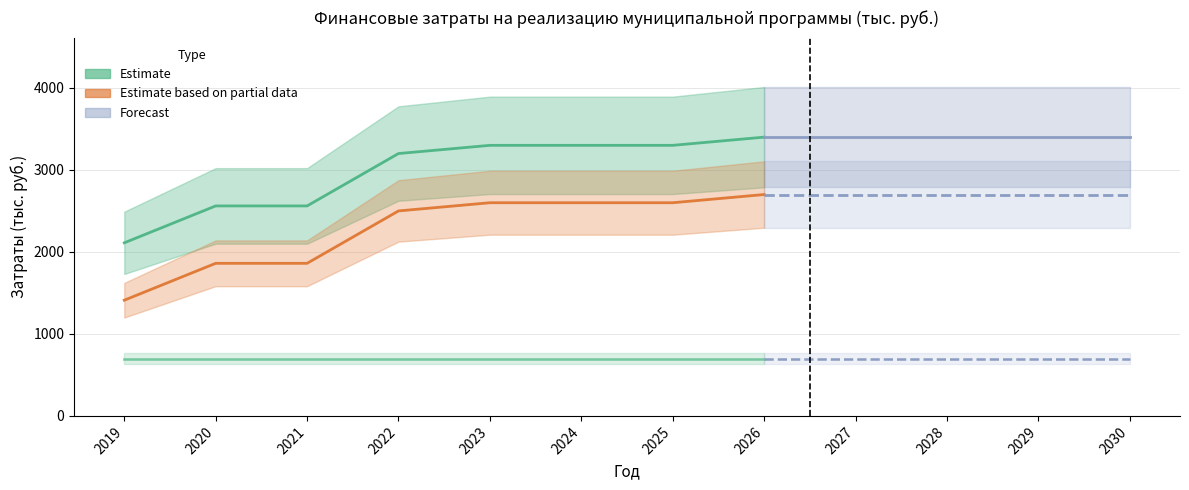

Which has a higher value, 2021 or 2023?

2023